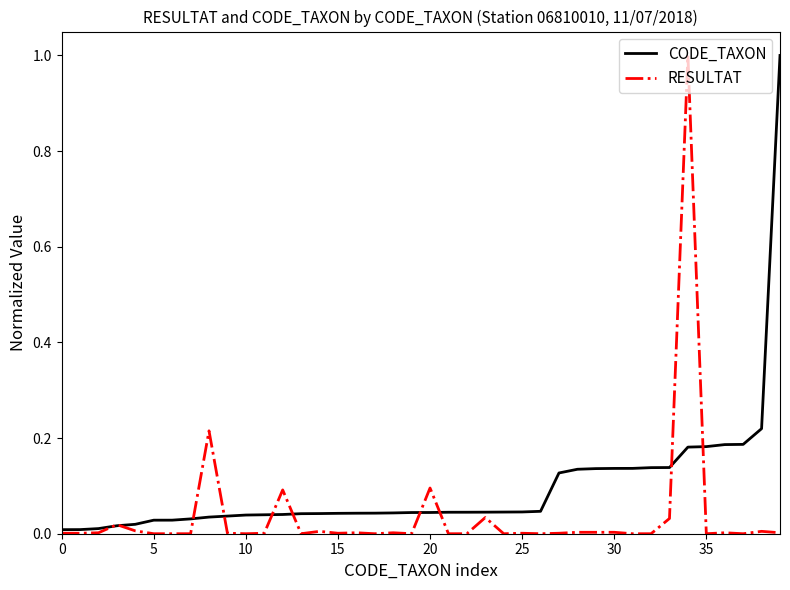

True or false: CODE_TAXON and RESULTAT intersect in this chart.

True